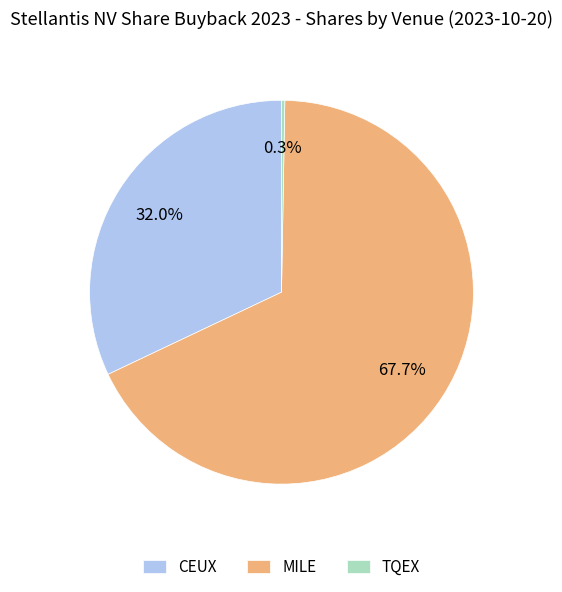

What portion of the pie excludes CEUX?

68.0%